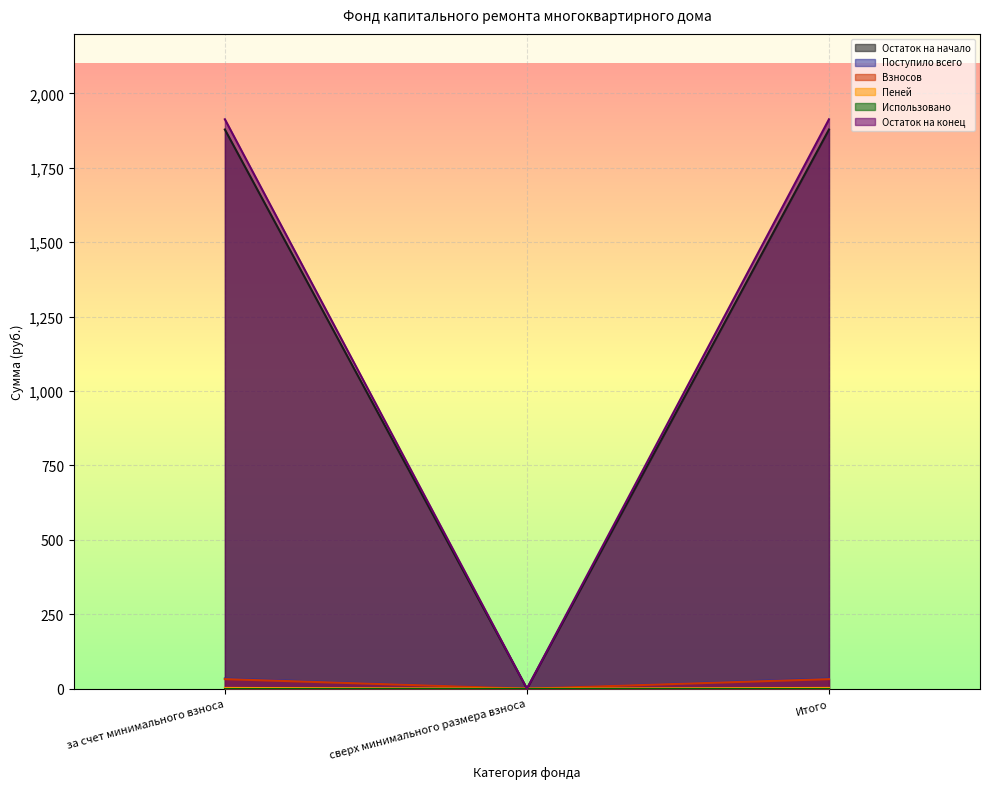

What is the label of the 1st point from the left?

за счет минимального взноса